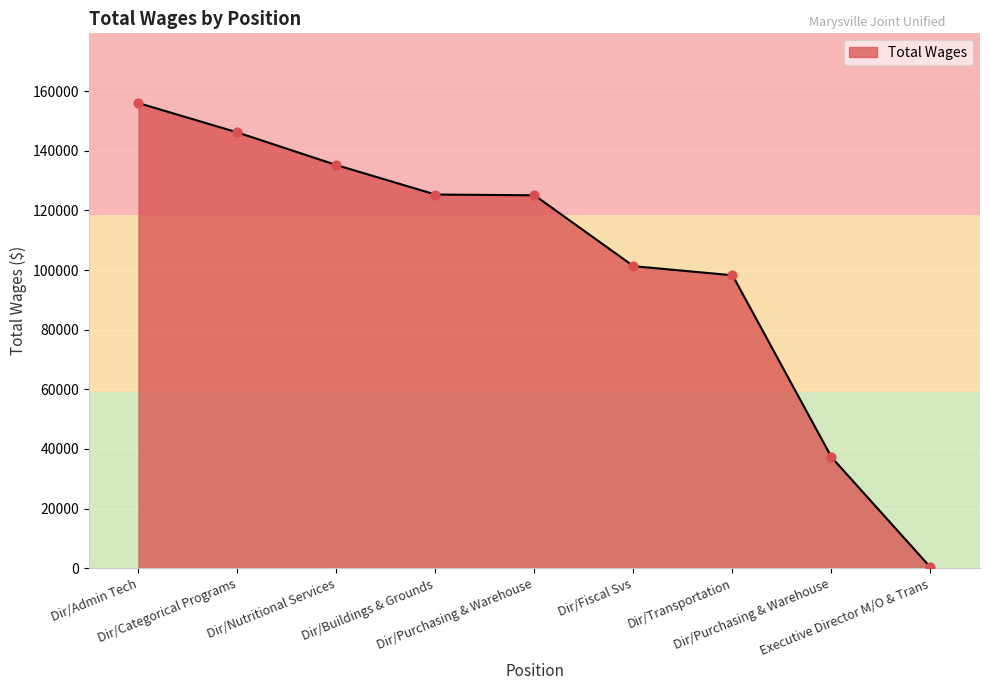

Between Dir/Nutritional Services and Dir/Purchasing & Warehouse, which is larger?

Dir/Nutritional Services